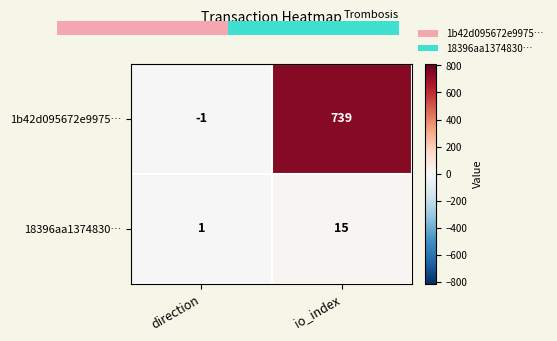

List the series in order of their peak value, highest first.

1b42d095672e9975…, 18396aa1374830…